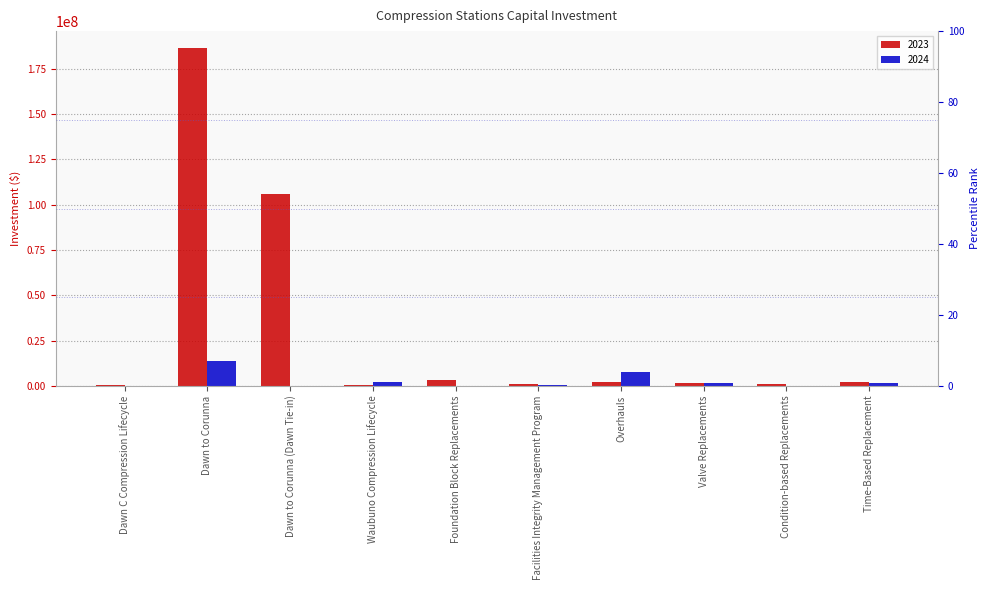

True or false: 2024 has a value of 13845082.7 at Dawn to Corunna.

True